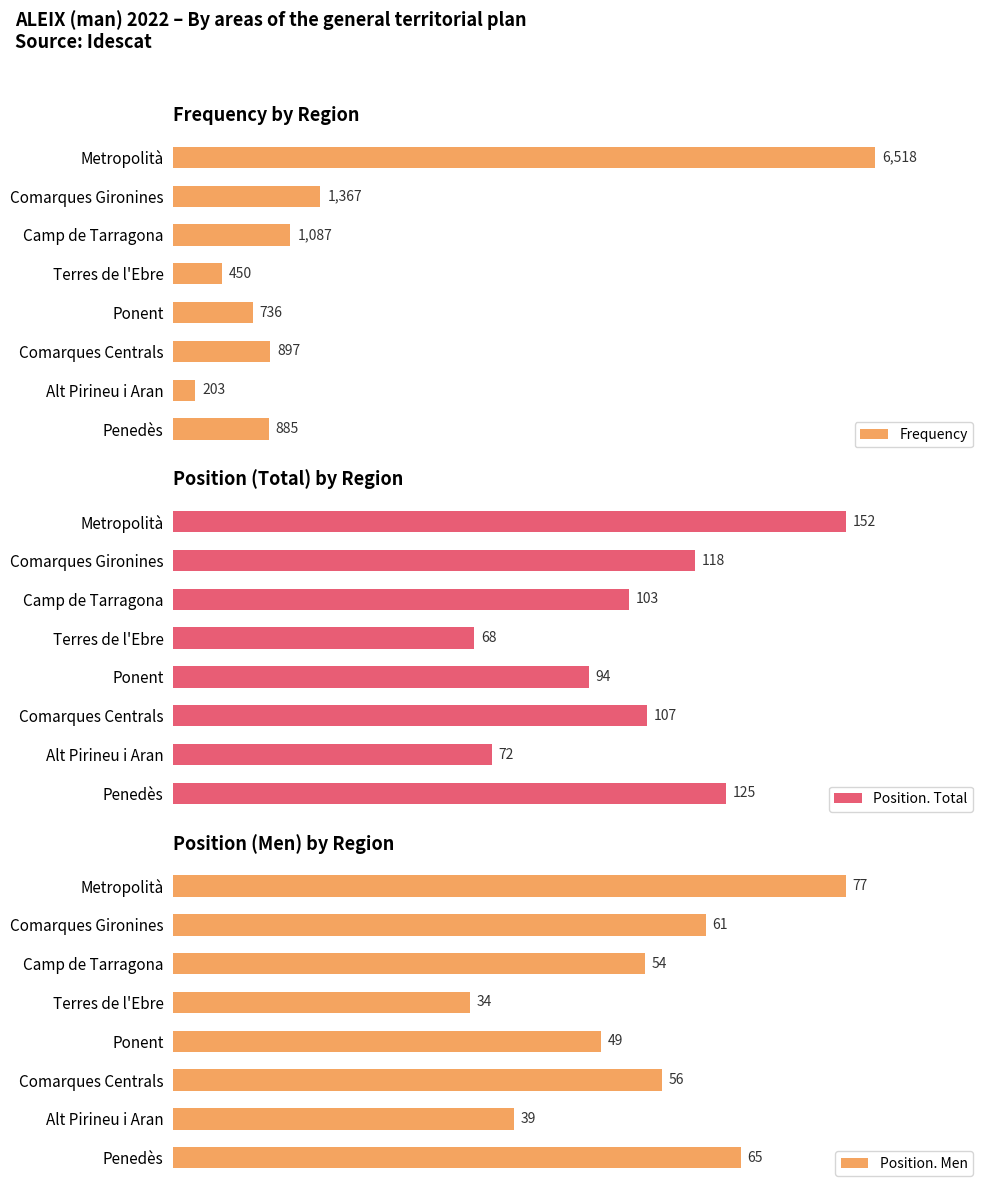

Rank the categories by Frequency value from highest to lowest.

Metropolità, Comarques Gironines, Camp de Tarragona, Comarques Centrals, Penedès, Ponent, Terres de l'Ebre, Alt Pirineu i Aran